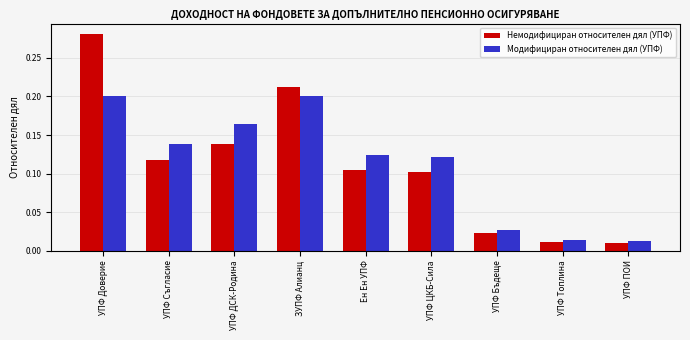

The value of Немодифициран относителен дял (УПФ) at ЗУПФ Алианц is 0.2. True or false?

True